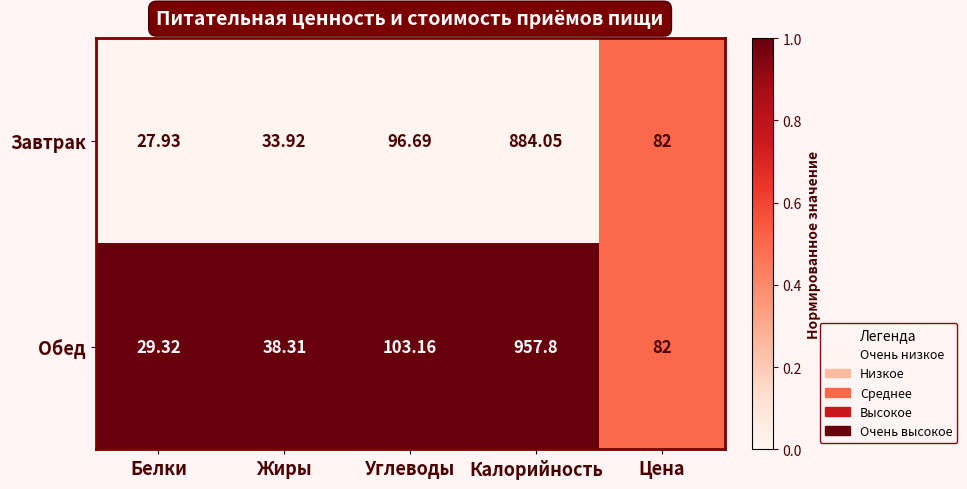

Which series has the largest range (max minus min)?

Обед